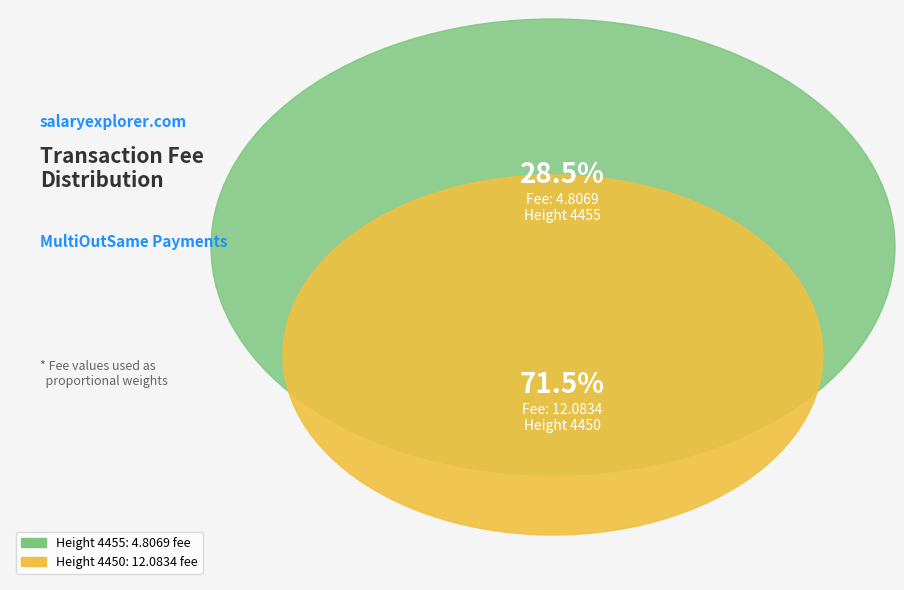

Rank the categories by value from lowest to highest.

Height 4455, Height 4450